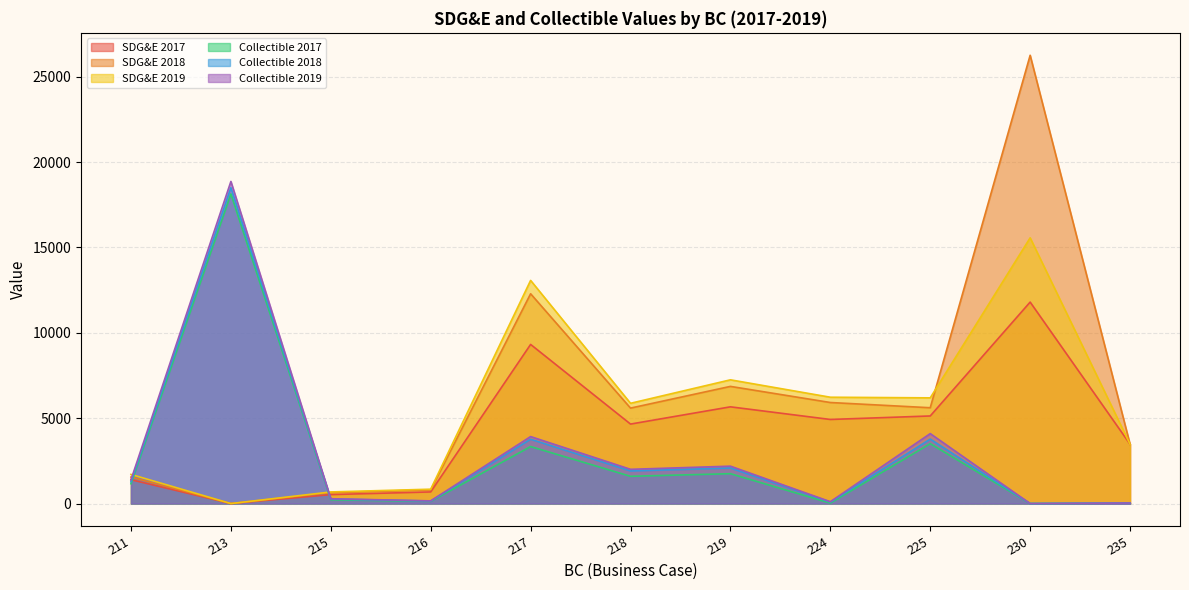

What is the sum of all Collectible 2019 values?

33052